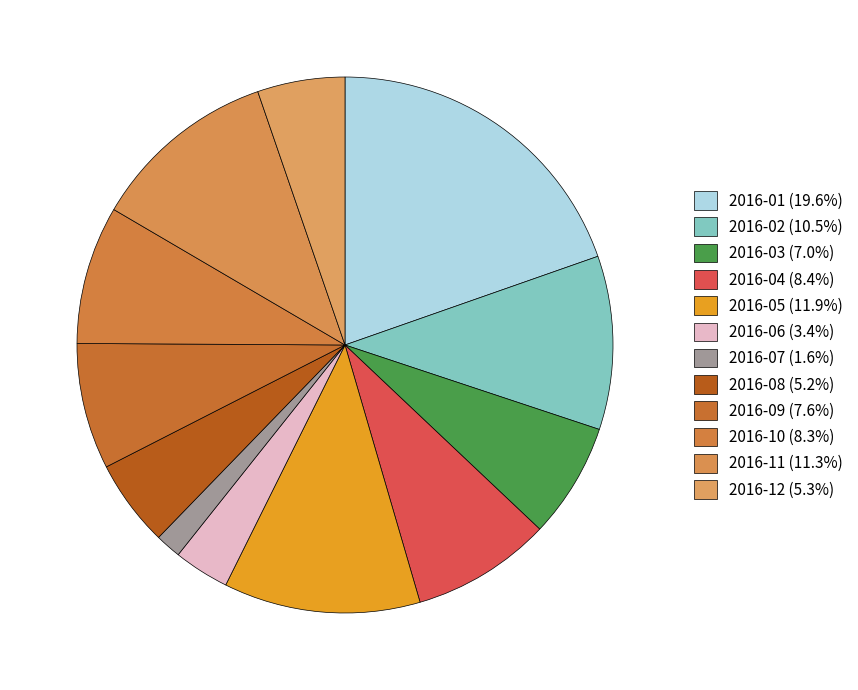

To the nearest percent, what percentage of the pie is 2016-09?

8%